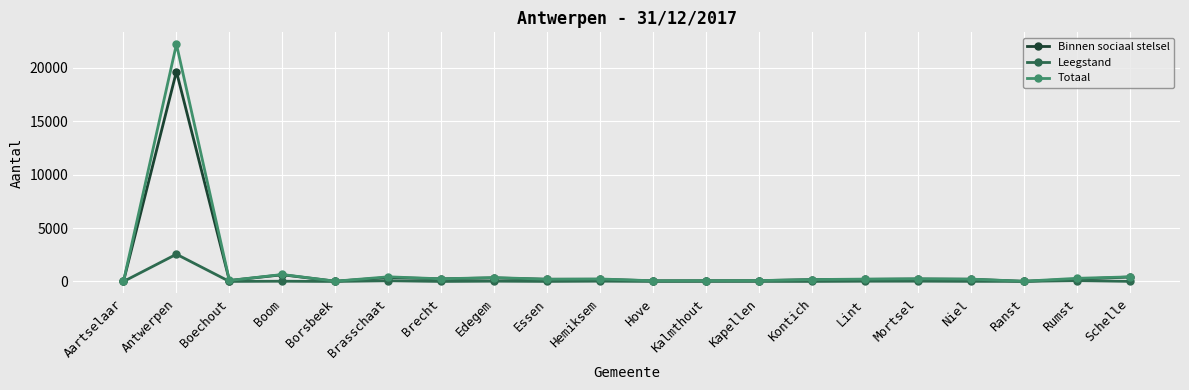

True or false: Totaal has a value of 250 at Brecht.

True